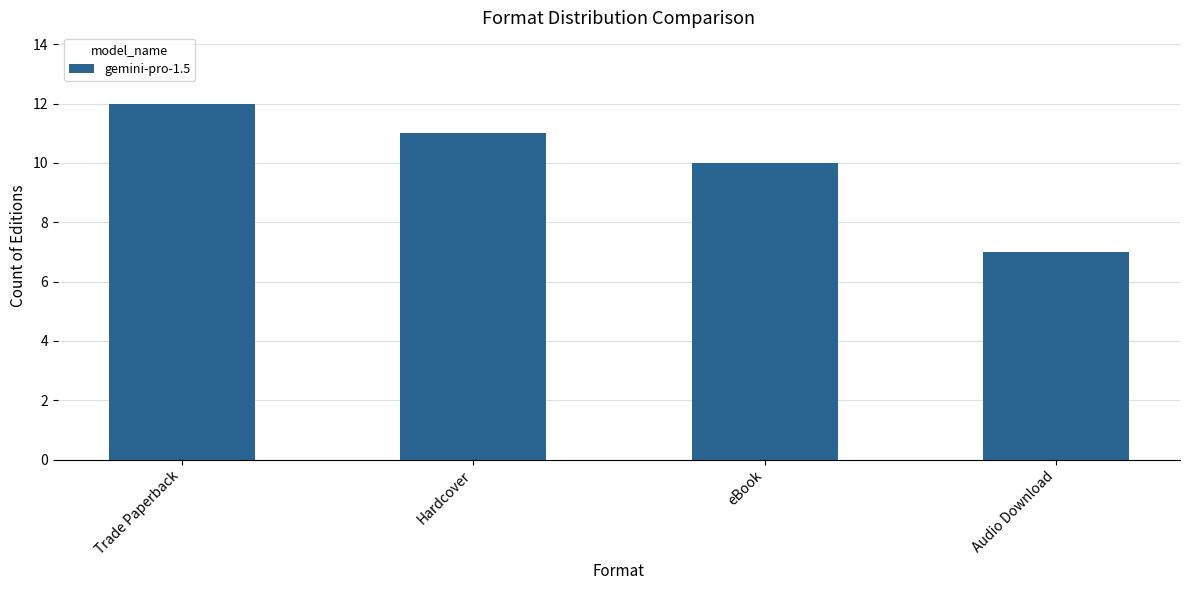

The value at Hardcover is 11. True or false?

True